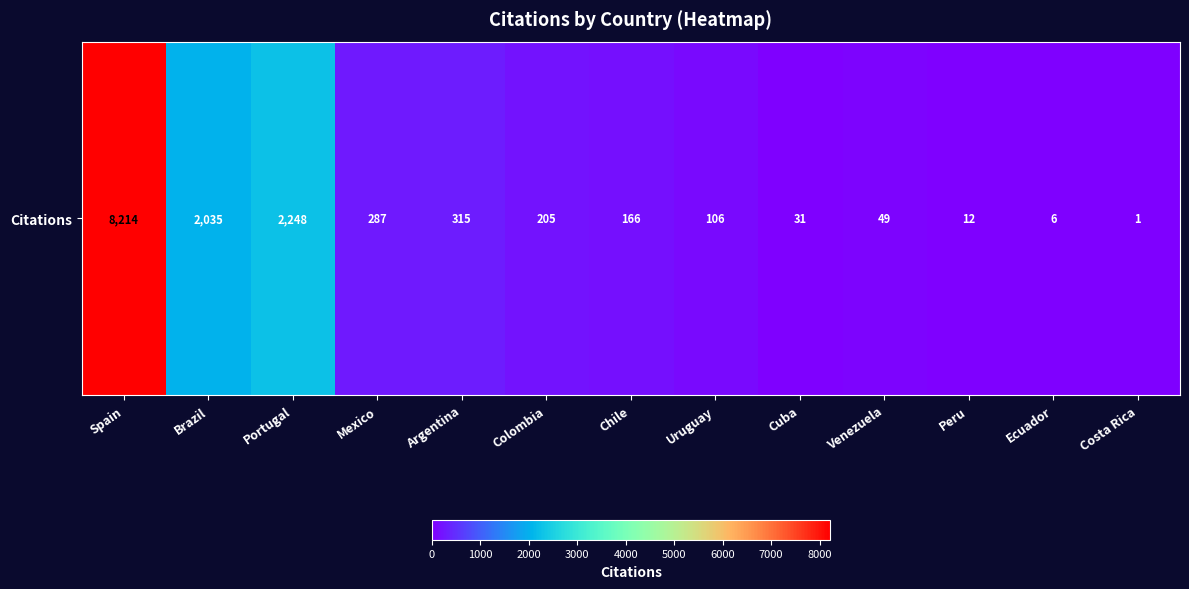

The value at Mexico is 468. True or false?

False